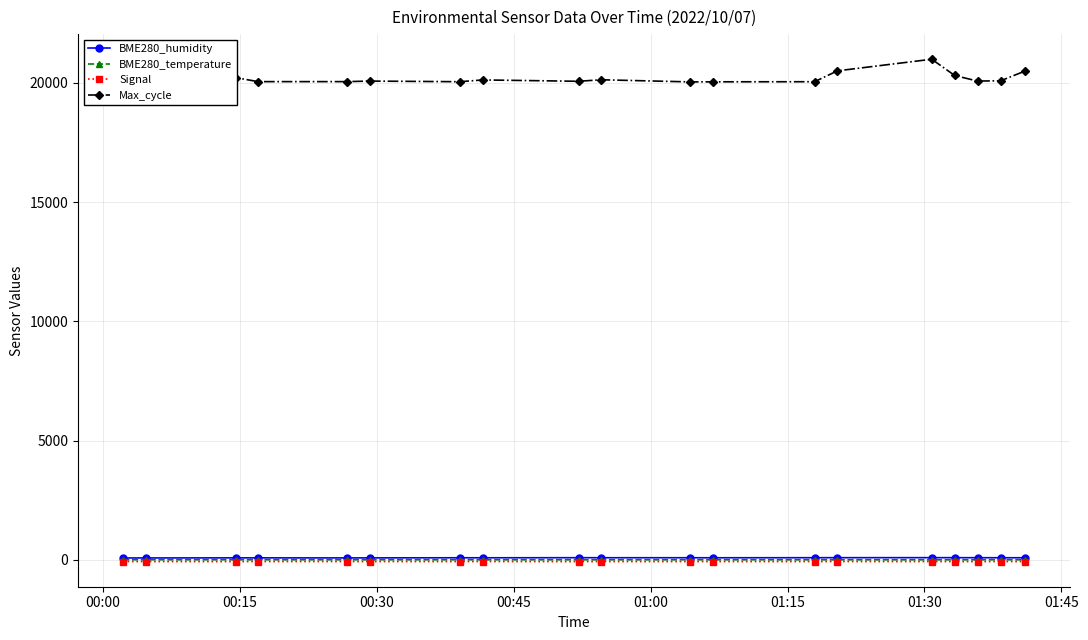

Is this an area chart (filled region under the line)?

No